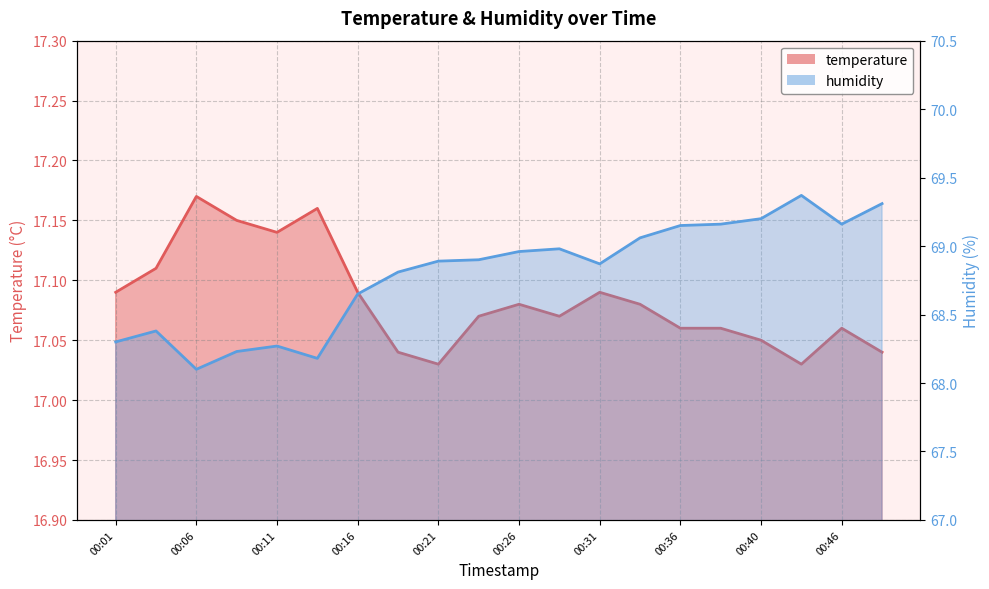

Is it true that temperature equals 17.2 at 00:13?

True